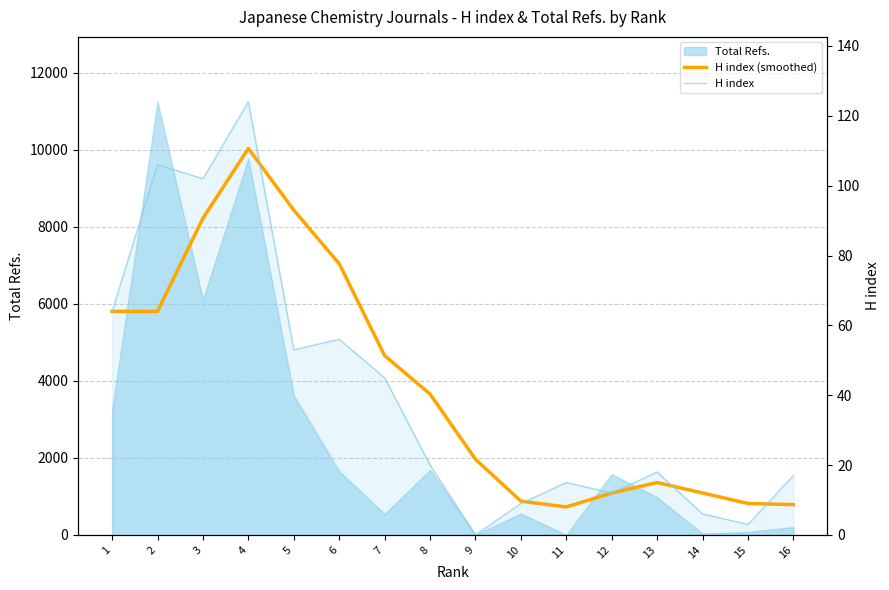

What is the sum of all H index values?

650.0